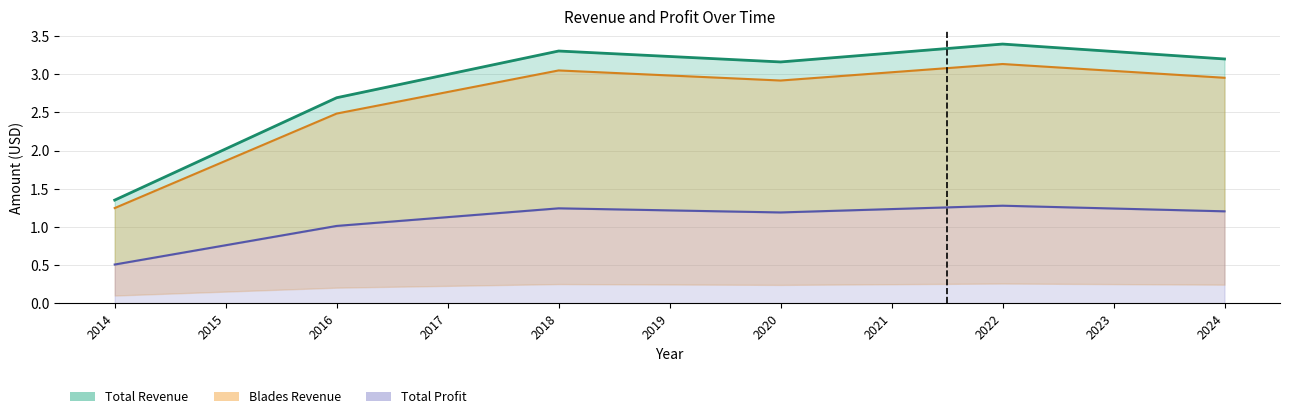

Rank the series by their maximum value, from lowest to highest.

Total Profit Line, Blades Revenue Line, Total Revenue Line